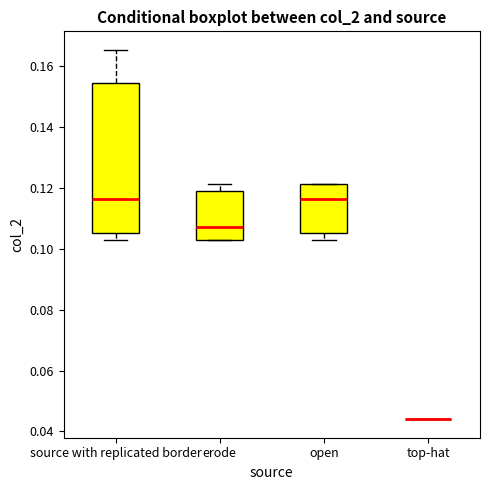

Reading left to right, transcribe this box plot: for each box, give where its median line is, the range the box spans, and where its two whiskers end, as read against the y-axis. The values are not printed on the chart, so give them approximately, as read against the axis.

source with replicated border: median 0.116, box 0.106 to 0.154, whiskers 0.102 to 0.166
erode: median 0.108, box 0.102 to 0.118, whiskers 0.102 to 0.122
open: median 0.116, box 0.106 to 0.122, whiskers 0.102 to 0.122
top-hat: box collapsed to a line at 0.044, whiskers 0.044 to 0.044